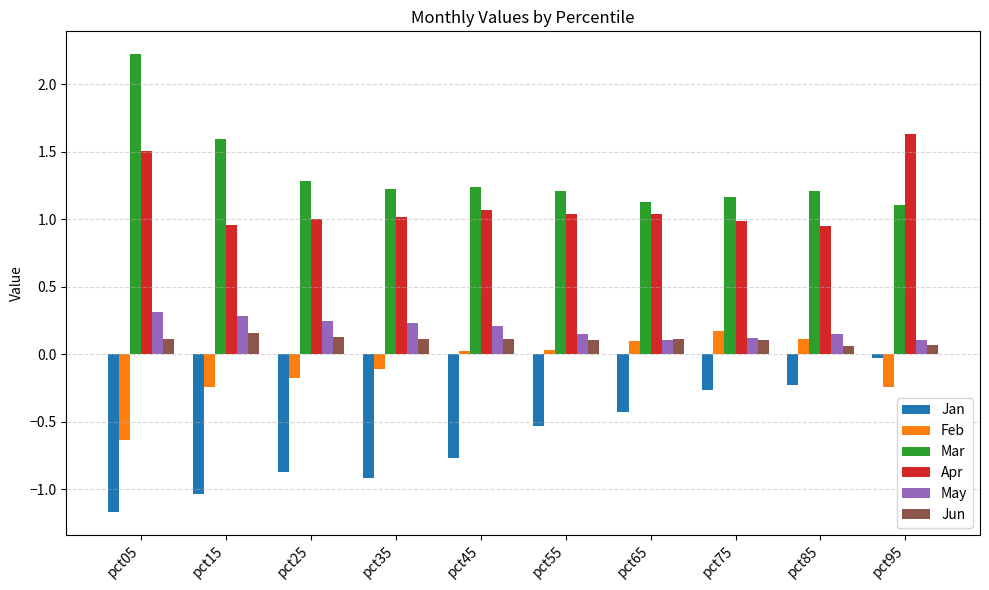

What is the sum of the Apr values at pct35 and pct85?

2.0